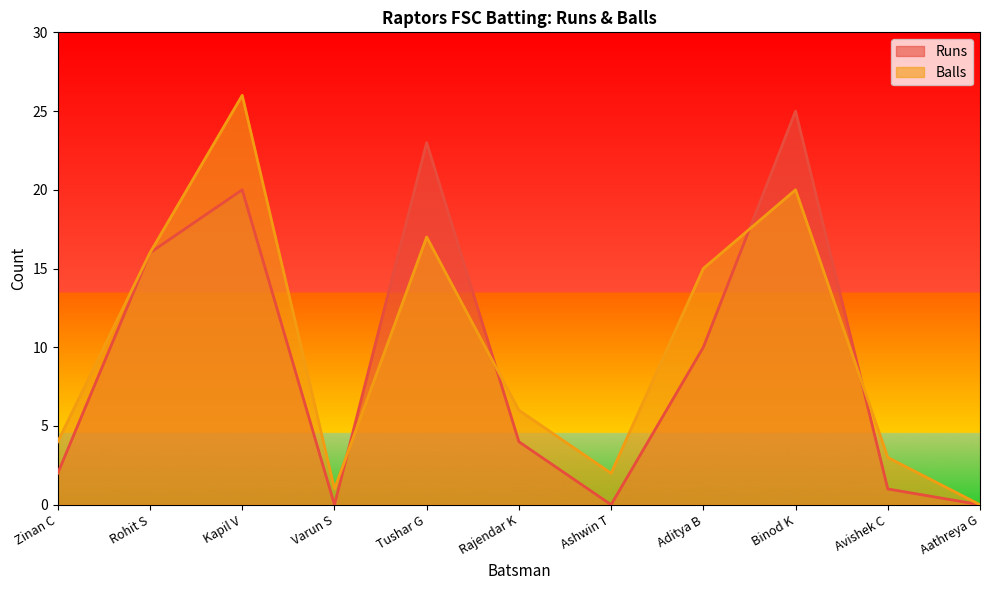

Reading left to right, list all the values displayed in this chart.

Runs: Zinan C=2	Rohit S=16	Kapil V=20	Varun S=0	Tushar G=23	Rajendar K=4	Ashwin T=0	Aditya B=10	Binod K=25	Avishek C=1	Aathreya G=0
Balls: Zinan C=4	Rohit S=16	Kapil V=26	Varun S=1	Tushar G=17	Rajendar K=6	Ashwin T=2	Aditya B=15	Binod K=20	Avishek C=3	Aathreya G=0